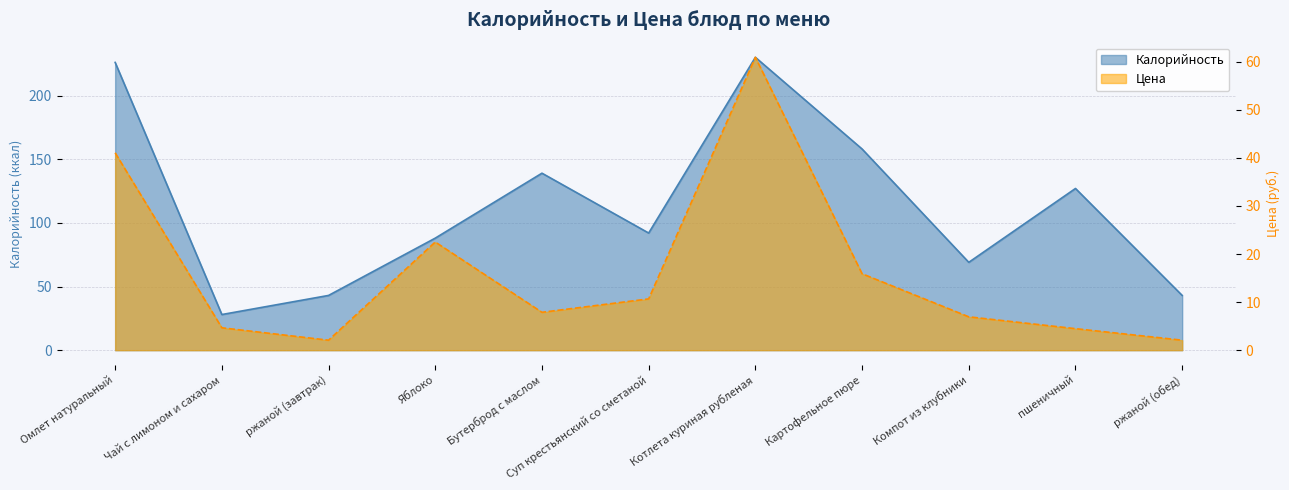

At ржаной (завтрак), list the series in order from smallest to largest.

Цена, Калорийность